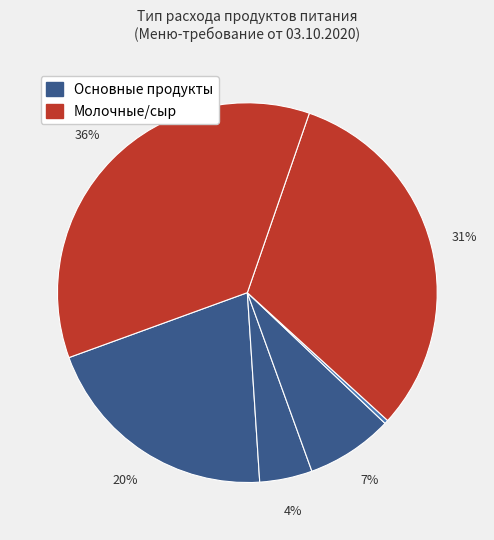

How many segments does this pie chart have?

6